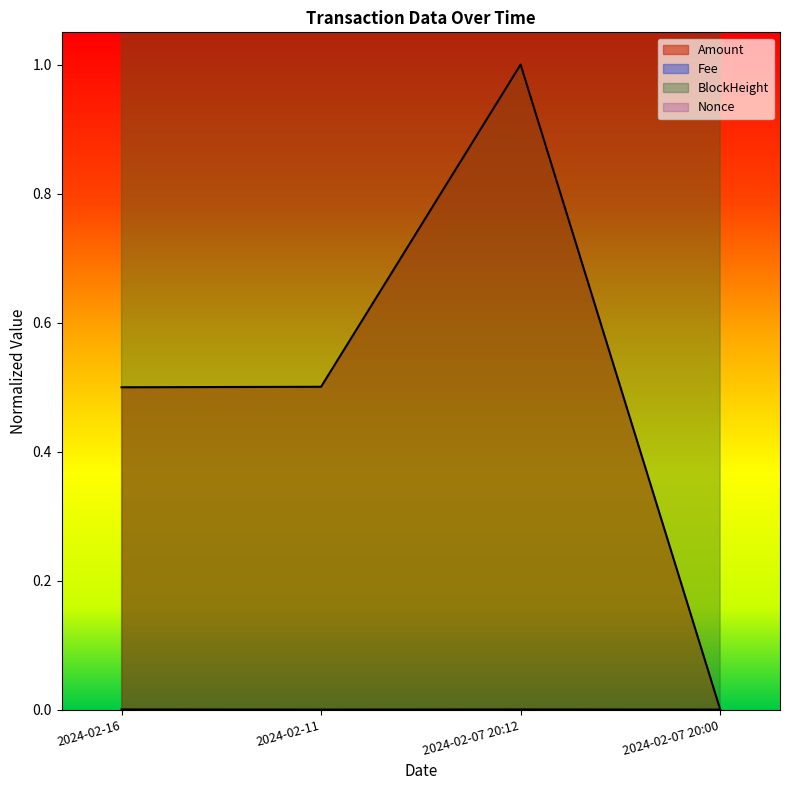

What is the label of the 4th point from the left?

2024-02-07 20:00